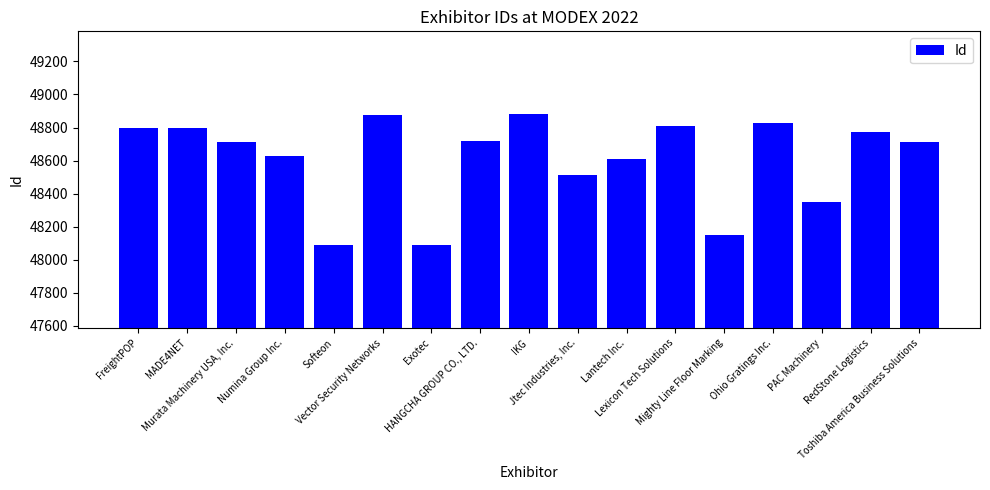

What is the approximate value at Ohio Gratings Inc.?

48826